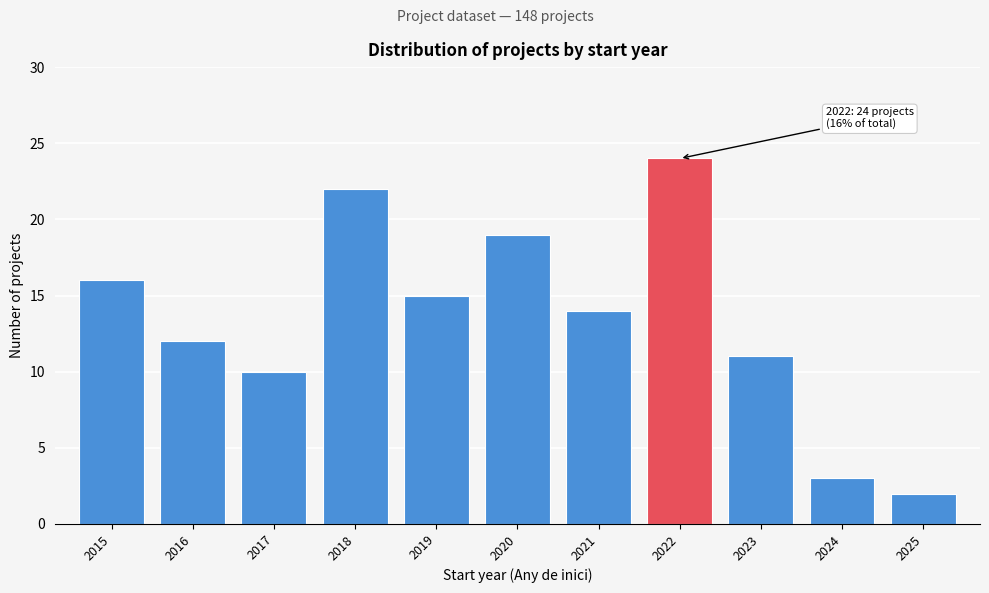

Reading left to right, what are all the values shown in this chart?

16	12	10	22	15	19	14	24	11	3	2